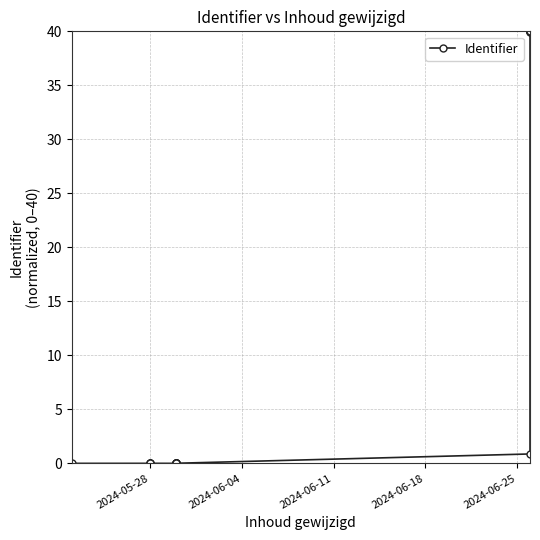

How many series are shown in this chart?

1